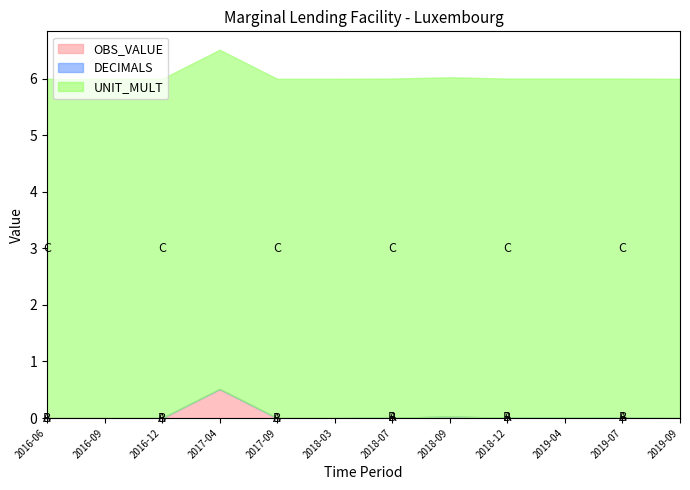

How many data points in OBS_VALUE are above 0?

11